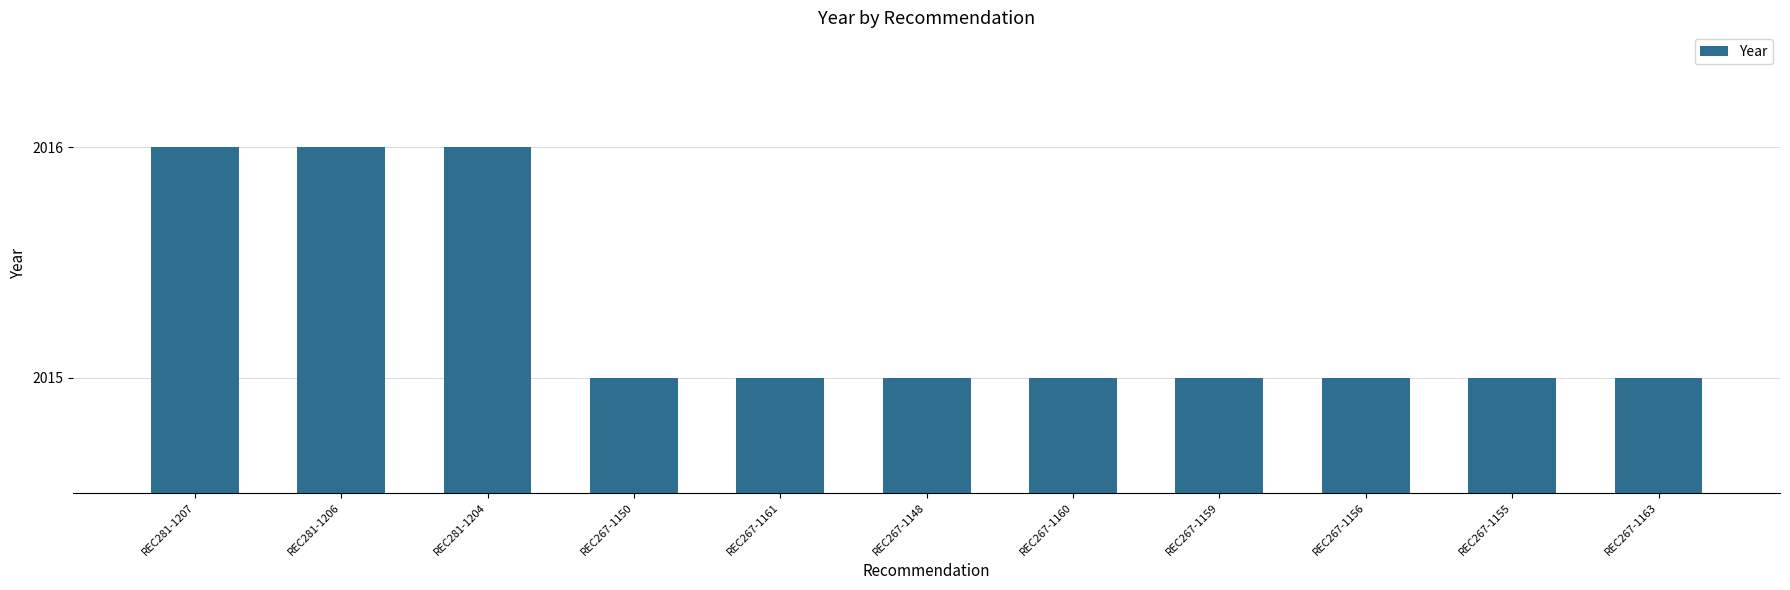

Reading right to left, list all the values displayed in this chart.

REC267-1163=2015	REC267-1155=2015	REC267-1156=2015	REC267-1159=2015	REC267-1160=2015	REC267-1148=2015	REC267-1161=2015	REC267-1150=2015	REC281-1204=2016	REC281-1206=2016	REC281-1207=2016